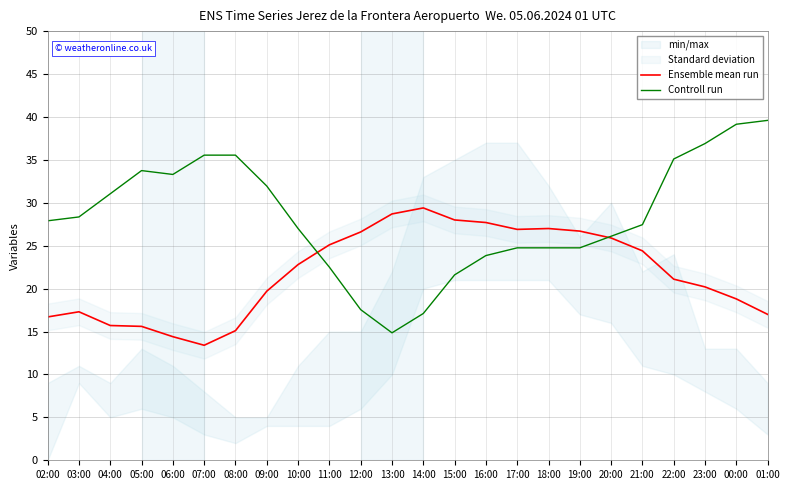

What is the spread (max minus min) of values at 11:00?

2.6